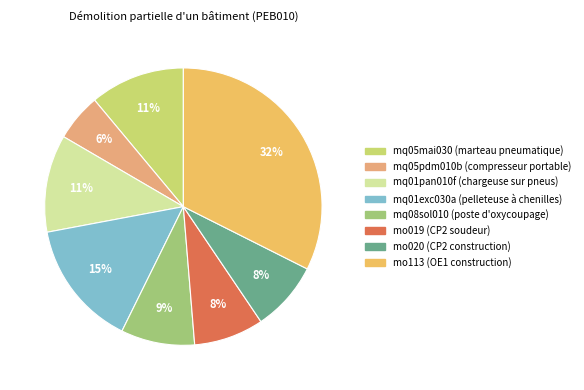

Which slice is the largest?

mo113